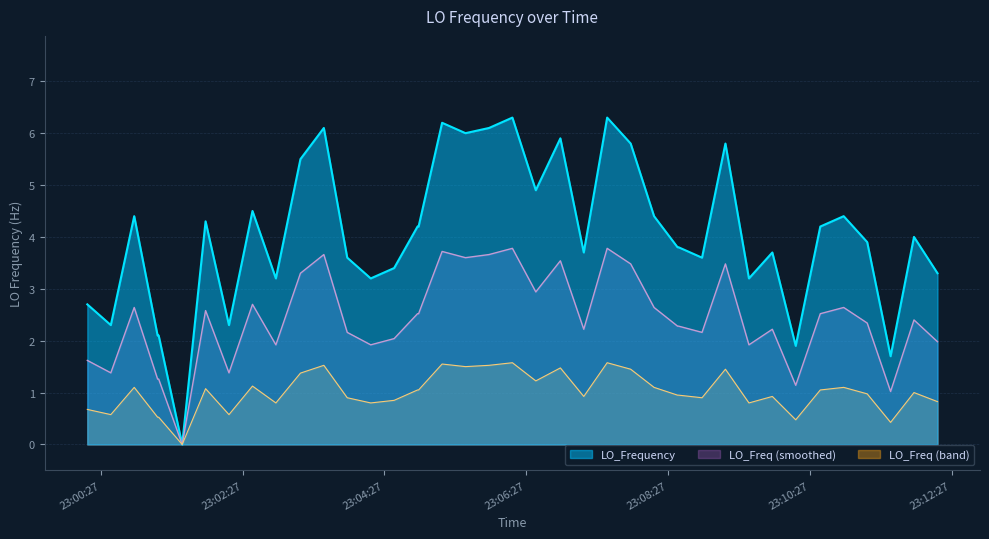

Rank the series by their maximum value, from lowest to highest.

LO_Freq (band), LO_Freq (smoothed), LO_Frequency